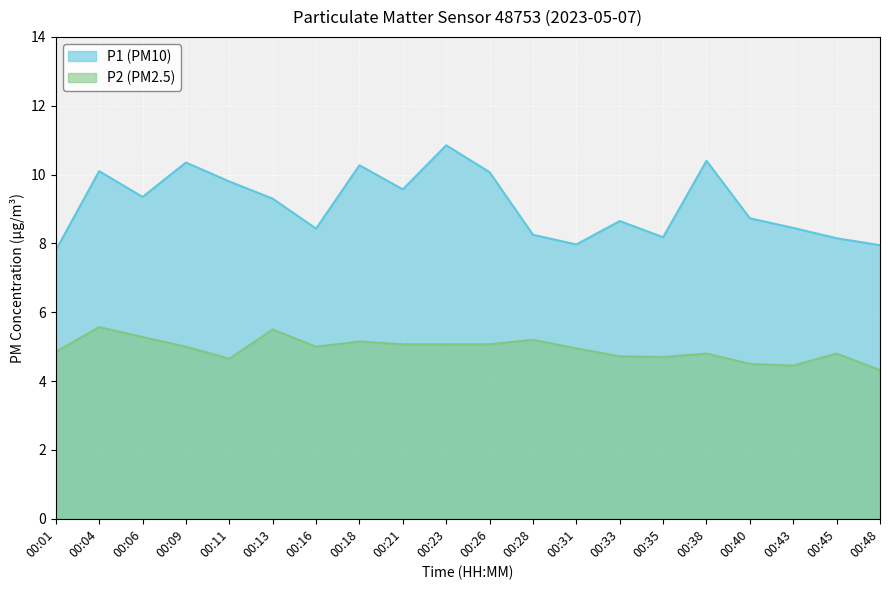

What is the lowest value of the P1 series?

7.8